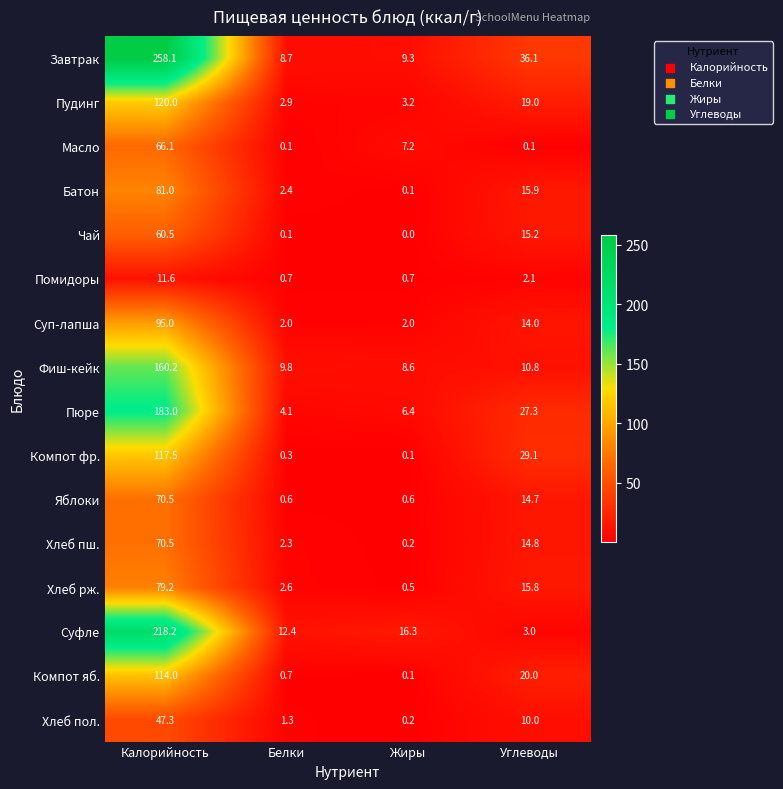

What is the average value of the Пюре series?

55.2